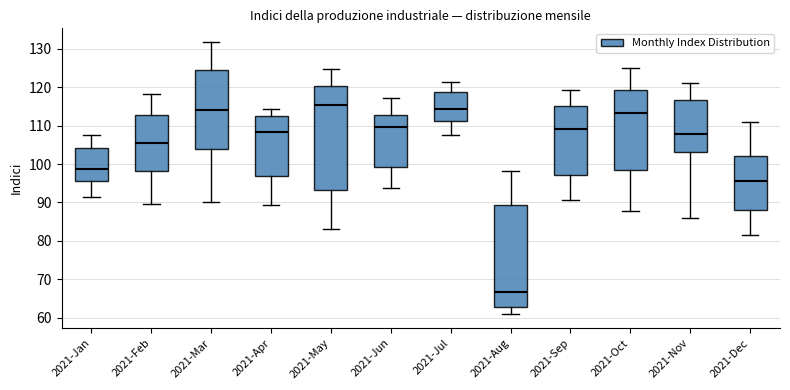

Reading left to right, read every box against the y-axis: the position of its median line, the range the box covers, and the ends of its whiskers. The values are not printed on the chart, so give them approximately, as read against the axis.

2021-Jan: median 99, box 96 to 104, whiskers 91 to 108
2021-Feb: median 105, box 98 to 113, whiskers 90 to 118
2021-Mar: median 114, box 104 to 124, whiskers 90 to 132
2021-Apr: median 108, box 97 to 113, whiskers 89 to 114
2021-May: median 115, box 93 to 120, whiskers 83 to 125
2021-Jun: median 110, box 99 to 113, whiskers 94 to 117
2021-Jul: median 114, box 111 to 119, whiskers 108 to 121
2021-Aug: median 67, box 63 to 89, whiskers 61 to 98
2021-Sep: median 109, box 97 to 115, whiskers 91 to 119
2021-Oct: median 113, box 98 to 119, whiskers 88 to 125
2021-Nov: median 108, box 103 to 117, whiskers 86 to 121
2021-Dec: median 96, box 88 to 102, whiskers 81 to 111